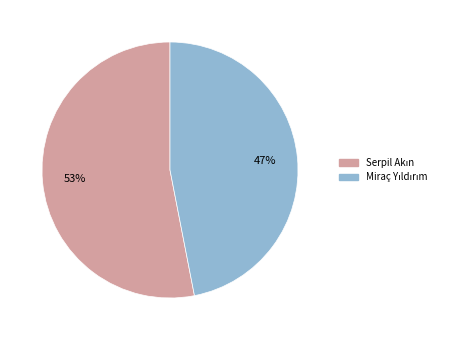

To the nearest percent, what is the difference between the largest and smallest slice percentages?

6%